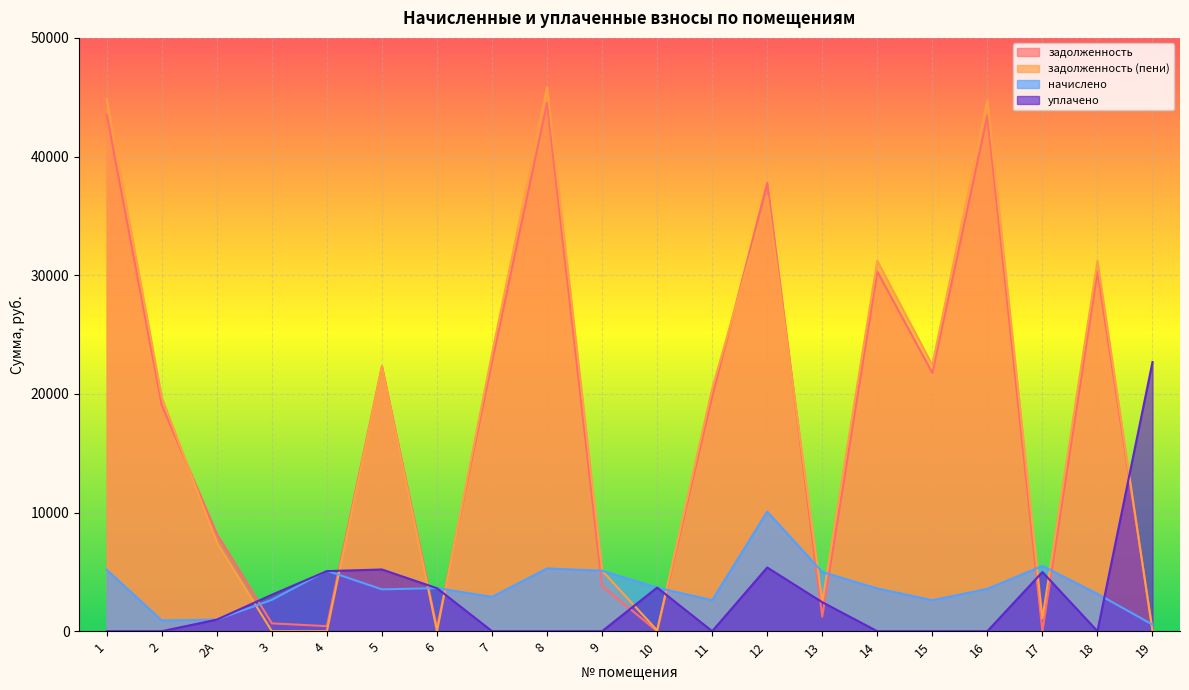

How many lines are shown in the chart?

4